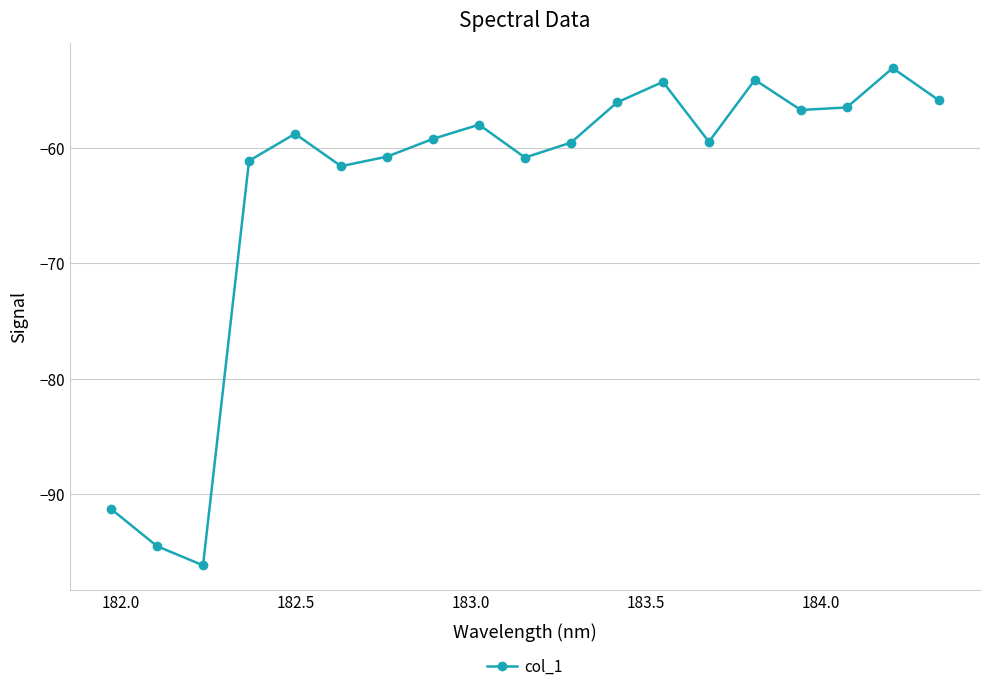

What is the average value?

-63.5